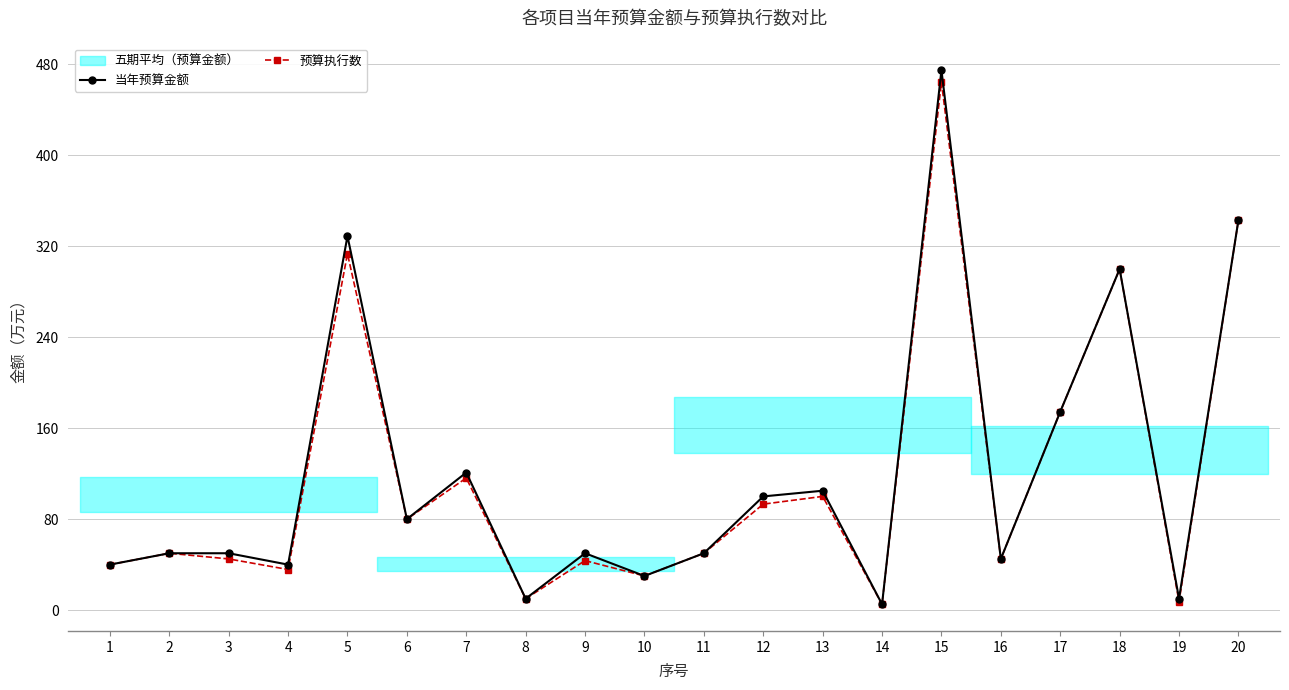

Between 6 and 15, which series saw the biggest shift?

当年预算金额